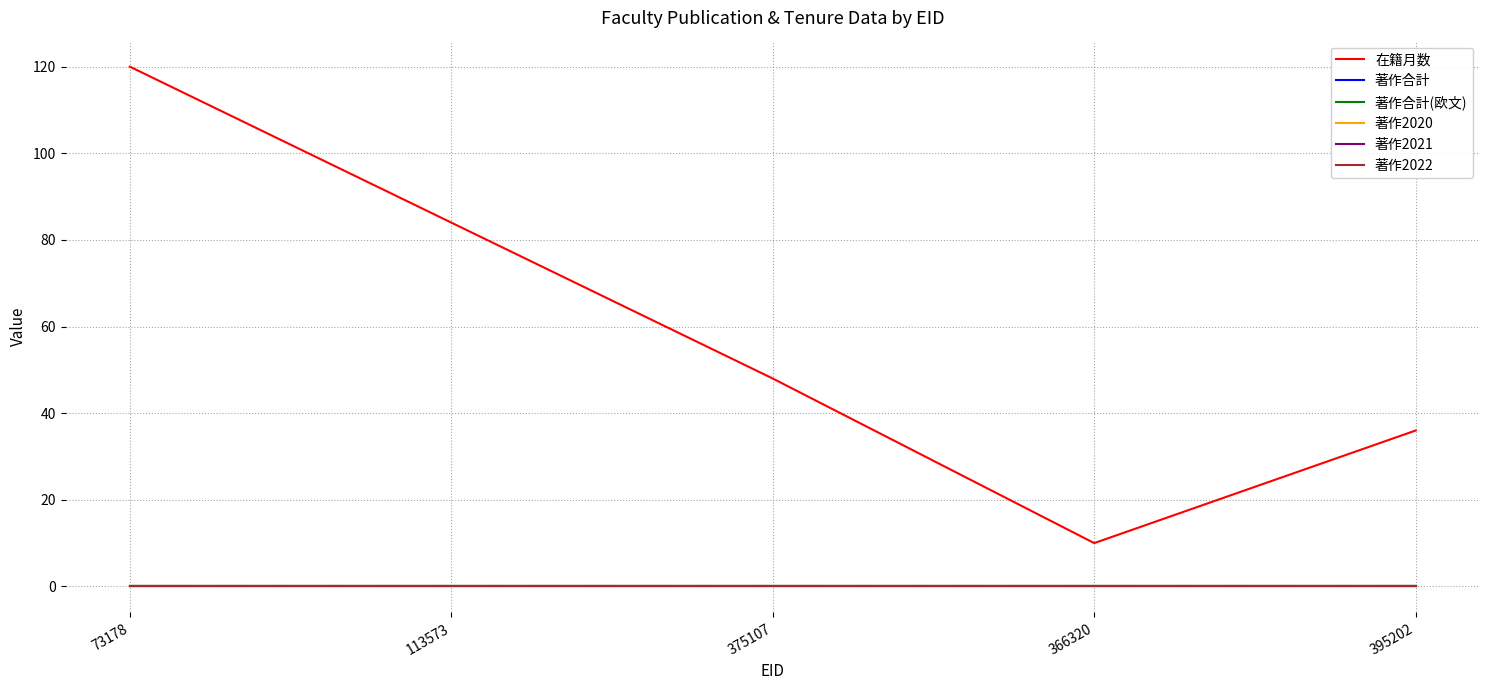

Does the chart display data point markers on the line(s)?

No